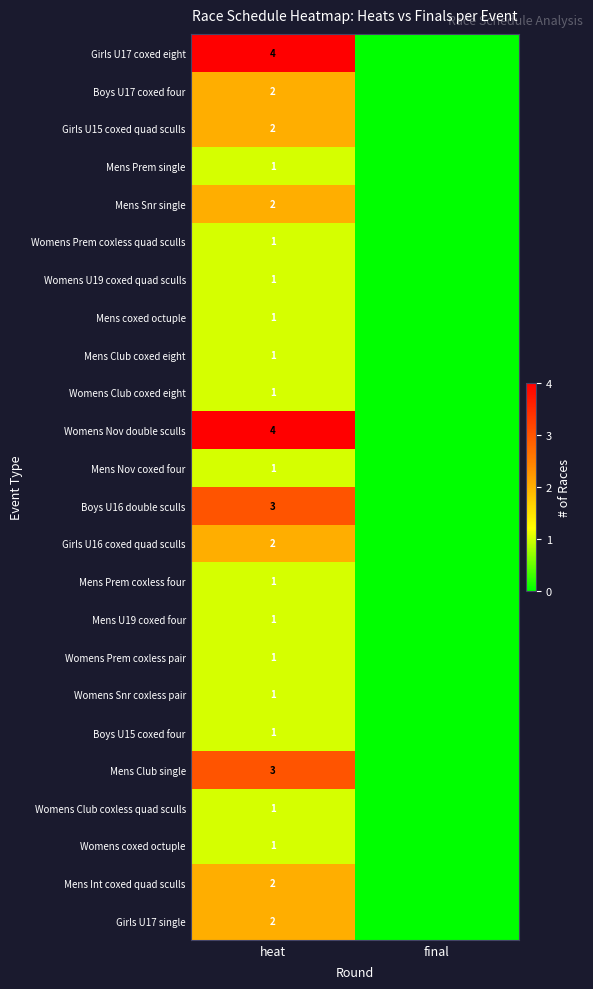

What is the difference between the highest and lowest values at heat?

3